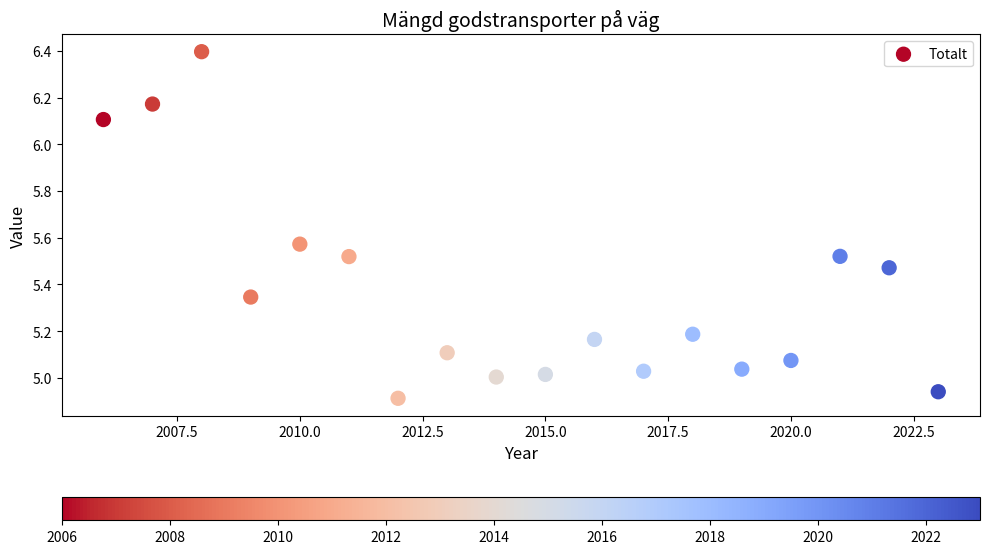

What is the range of X values (max minus min)?

17.0